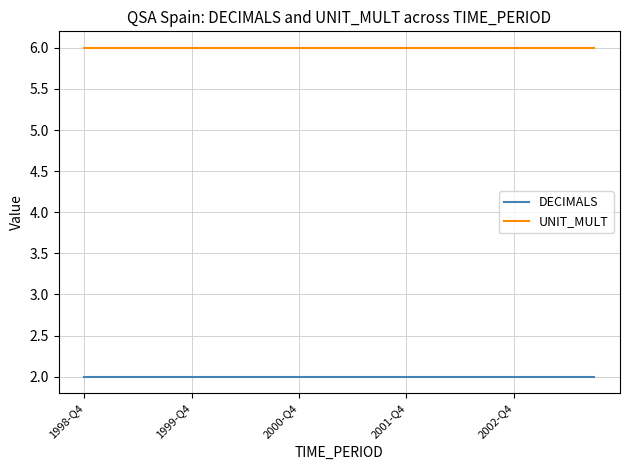

True or false: UNIT_MULT and DECIMALS intersect in this chart.

False